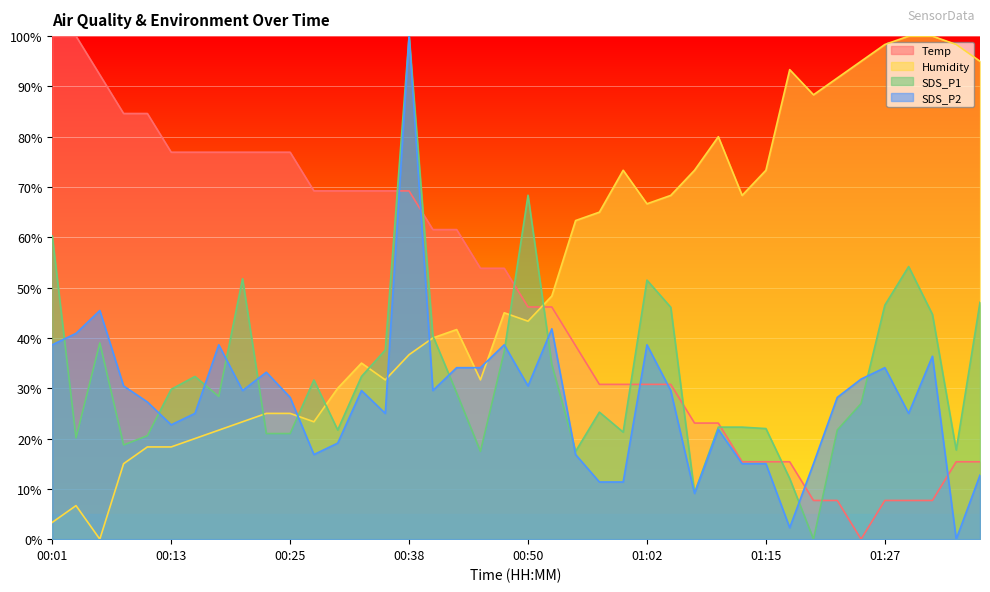

Reading right to left, transcribe all the data shown in this chart.

Temp: 15.4	15.4	7.7	7.7	7.7	0.0	7.7	7.7	15.4	15.4	15.4	23.1	23.1	30.8	30.8	30.8	30.8	38.5	46.2	46.2	53.8	53.8	61.5	61.5	69.2	69.2	69.2	69.2	69.2	76.9	76.9	76.9	76.9	76.9	76.9	84.6	84.6	92.3	100.0	100.0
Humidity: 95.0	98.3	100.0	100.0	98.3	95.0	91.7	88.3	93.3	73.3	68.3	80.0	73.3	68.3	66.7	73.3	65.0	63.3	48.3	43.3	45.0	31.7	41.7	40.0	36.7	31.7	35.0	30.0	23.3	25.0	25.0	23.3	21.7	20.0	18.3	18.3	15.0	0.0	6.7	3.3
SDS_P1: 47.1	17.7	44.7	54.2	46.5	27.0	21.7	0.0	12.1	22.0	22.3	22.3	9.2	46.1	51.5	21.3	25.2	17.4	34.8	68.4	37.3	17.4	29.1	40.4	100.0	37.6	32.3	21.7	31.6	21.0	21.0	51.8	28.4	32.3	29.8	20.6	18.7	39.0	20.1	60.3
SDS_P2: 12.7	0.0	36.4	25.0	34.1	31.8	28.2	15.0	2.3	15.0	15.0	21.8	9.1	29.5	38.6	11.4	11.4	16.8	41.8	30.5	38.6	34.1	34.1	29.5	100.0	25.0	29.5	19.1	16.8	28.2	33.2	29.5	38.6	25.0	22.7	27.3	30.5	45.5	40.9	38.6